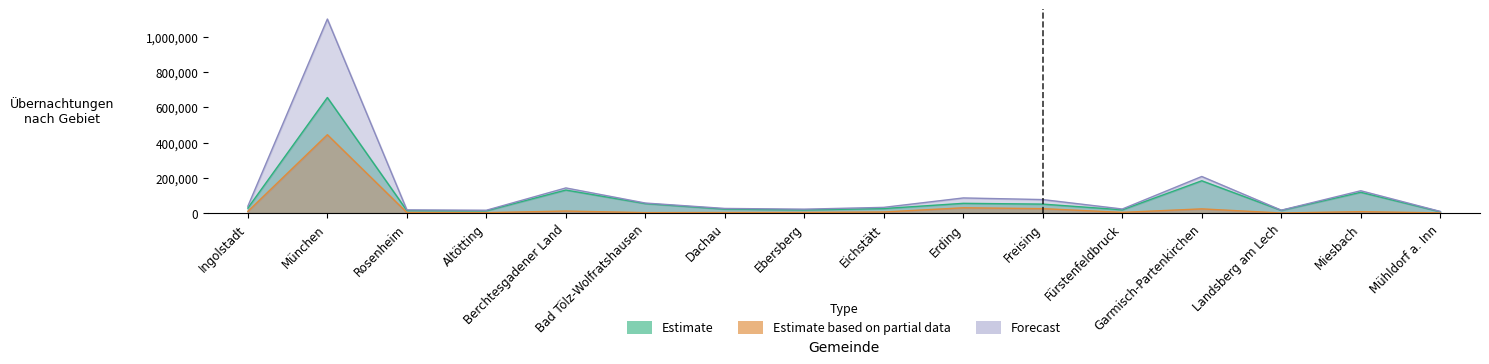

In Estimate, how many points are higher than both neighbors (excluding endpoints)?

5